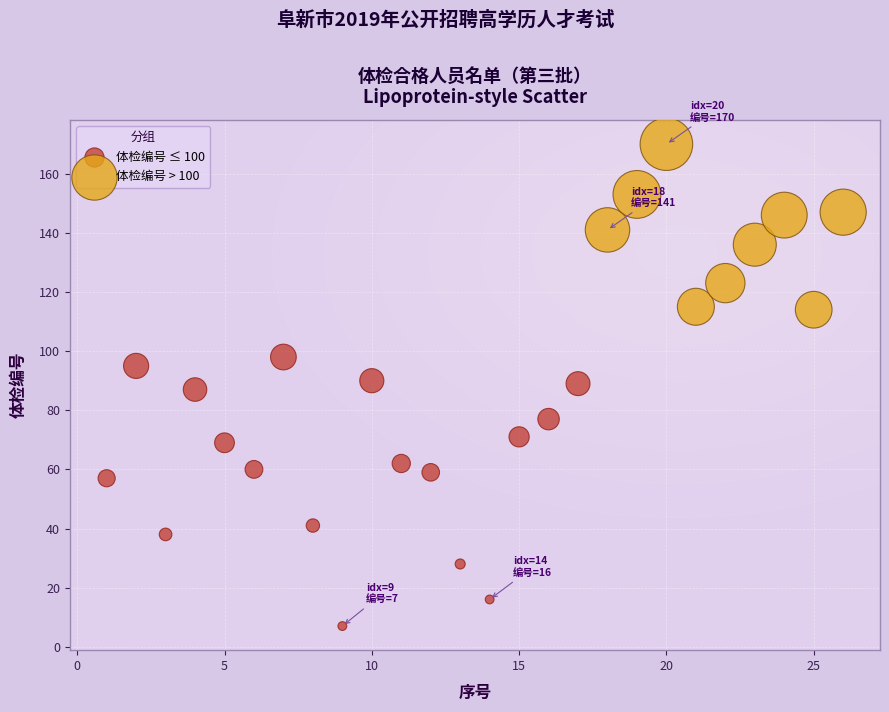

Which series has the widest spread of Y values?

体检编号 ≤ 100